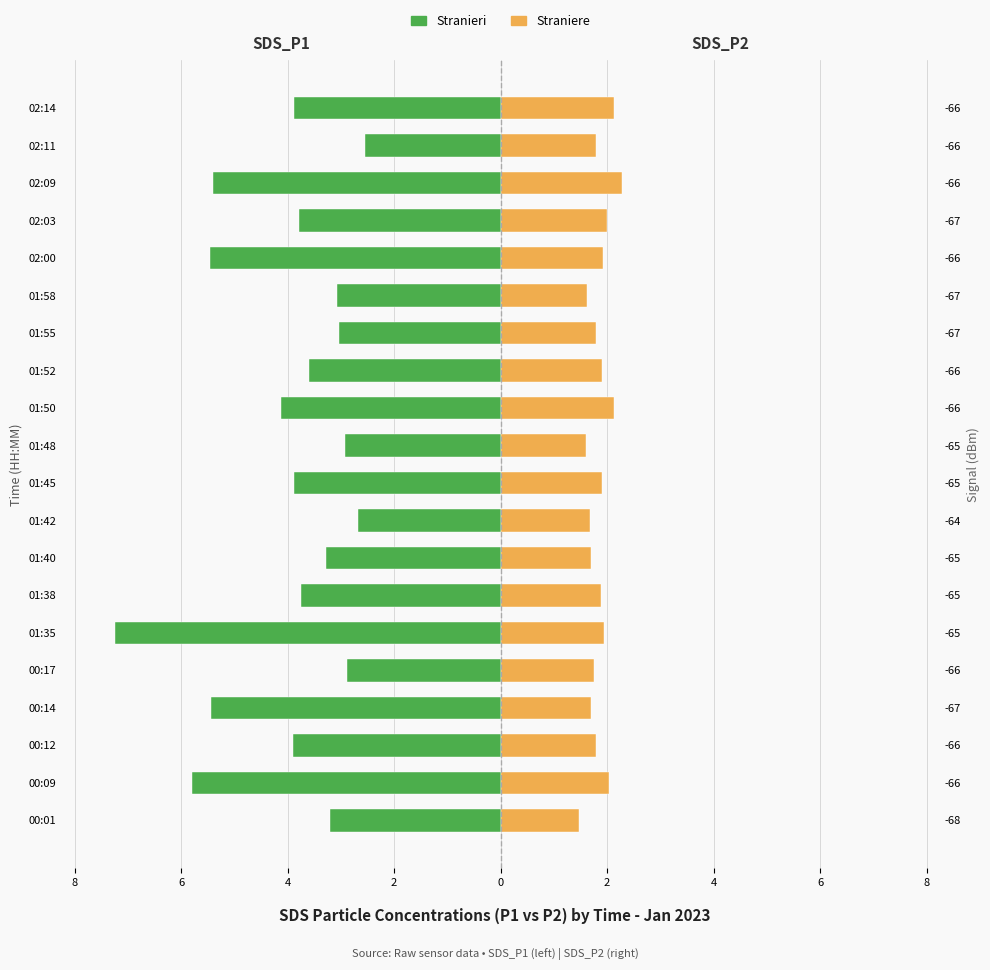

Which series has the largest range (max minus min)?

Stranieri